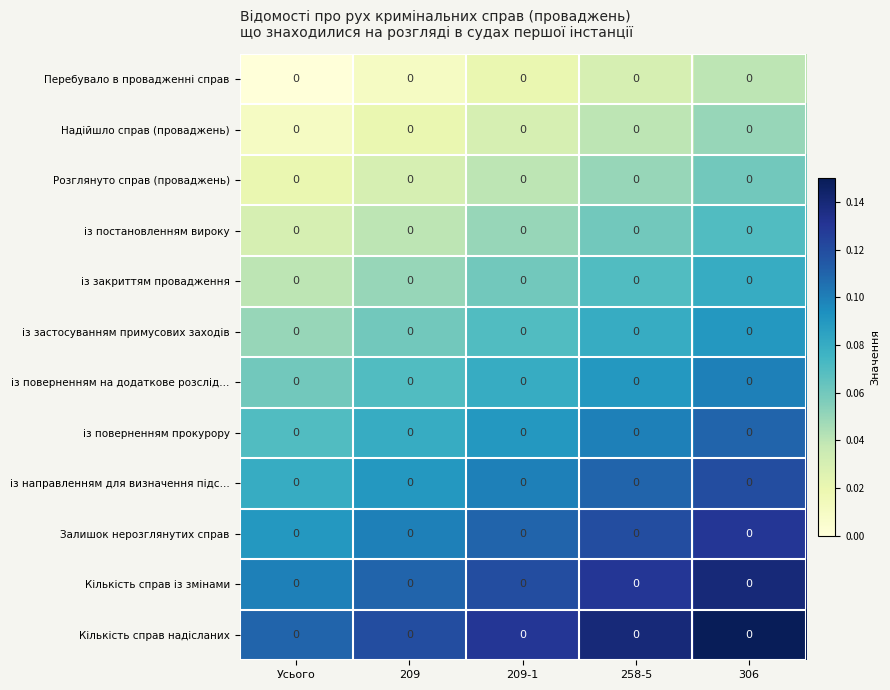

Reading left to right, extract all data points from this chart.

Перебувало в провадженні справ: Усього=0.0	209=0.0	209-1=0.0	258-5=0.0	306=0.0
Надійшло справ (проваджень): Усього=0.0	209=0.0	209-1=0.0	258-5=0.0	306=0.0
Розглянуто справ (проваджень): Усього=0.0	209=0.0	209-1=0.0	258-5=0.0	306=0.0
із постановленням вироку: Усього=0.0	209=0.0	209-1=0.0	258-5=0.0	306=0.0
із закриттям провадження: Усього=0.0	209=0.0	209-1=0.0	258-5=0.0	306=0.0
із застосуванням примусових заходів: Усього=0.0	209=0.0	209-1=0.0	258-5=0.0	306=0.0
із поверненням на додаткове розслід…: Усього=0.0	209=0.0	209-1=0.0	258-5=0.0	306=0.0
із поверненням прокурору: Усього=0.0	209=0.0	209-1=0.0	258-5=0.0	306=0.0
із направленням для визначення підс…: Усього=0.0	209=0.0	209-1=0.0	258-5=0.0	306=0.0
Залишок нерозглянутих справ: Усього=0.0	209=0.0	209-1=0.0	258-5=0.0	306=0.0
Кількість справ із змінами: Усього=0.0	209=0.0	209-1=0.0	258-5=0.0	306=0.0
Кількість справ надісланих: Усього=0.0	209=0.0	209-1=0.0	258-5=0.0	306=0.0